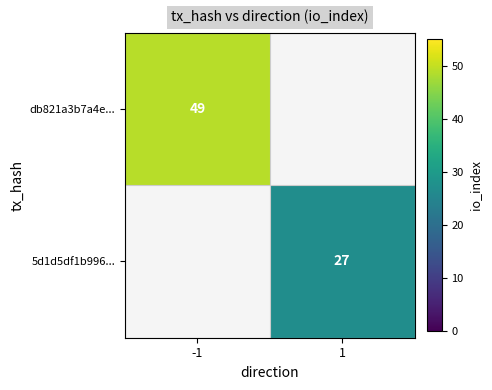

True or false: 5d1d5df1b996... has a value of 27 at 1.

True